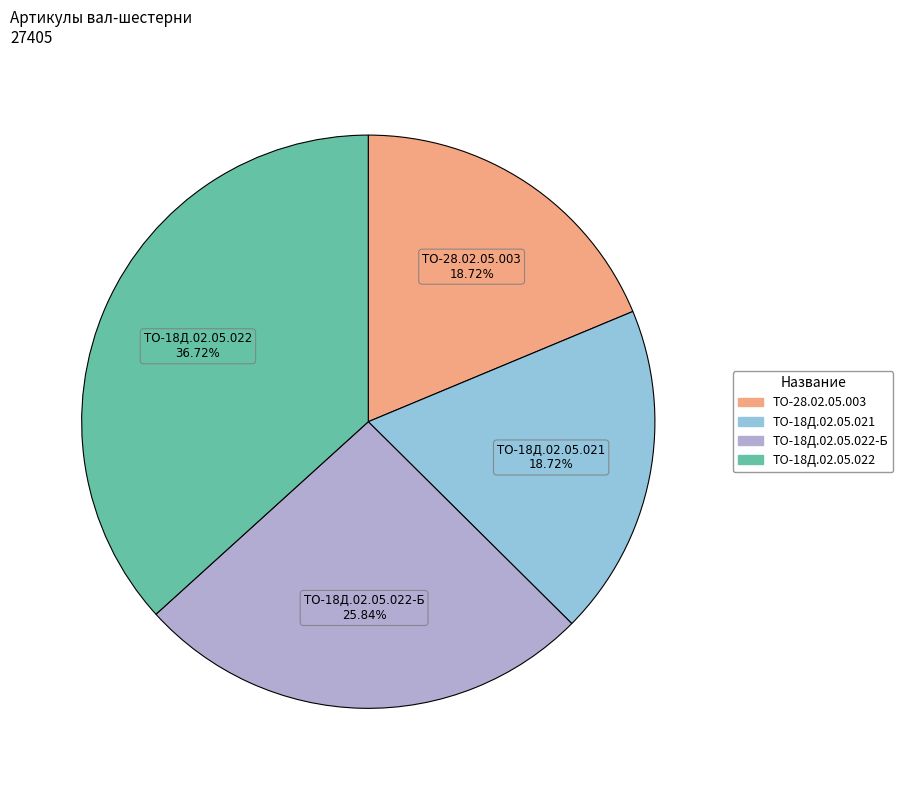

Is there any slice that represents more than half of the pie?

No